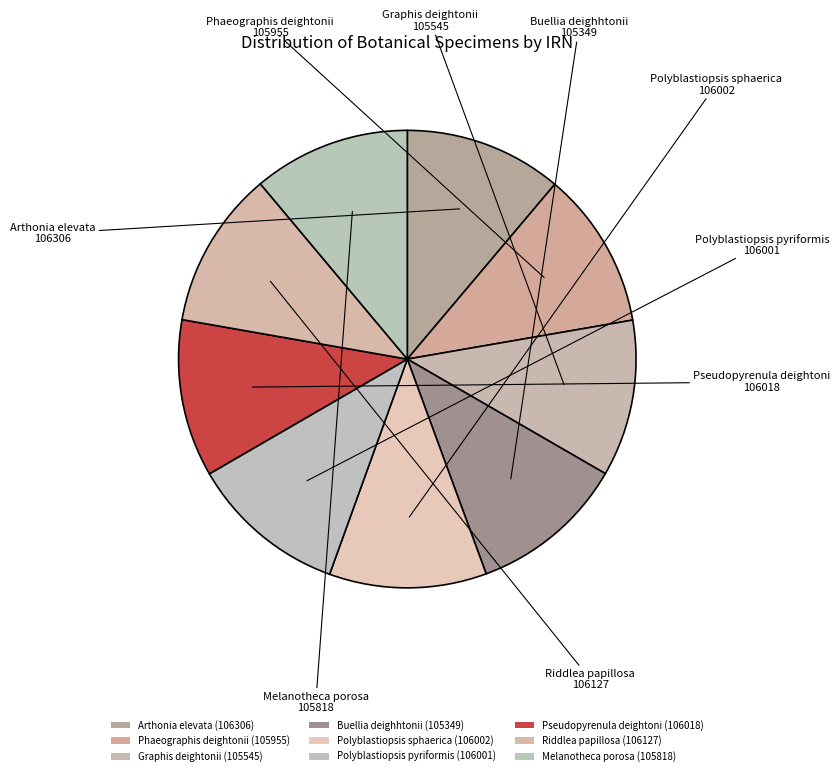

What percentage is the Melanotheca porosa slice, to the nearest percent?

11%